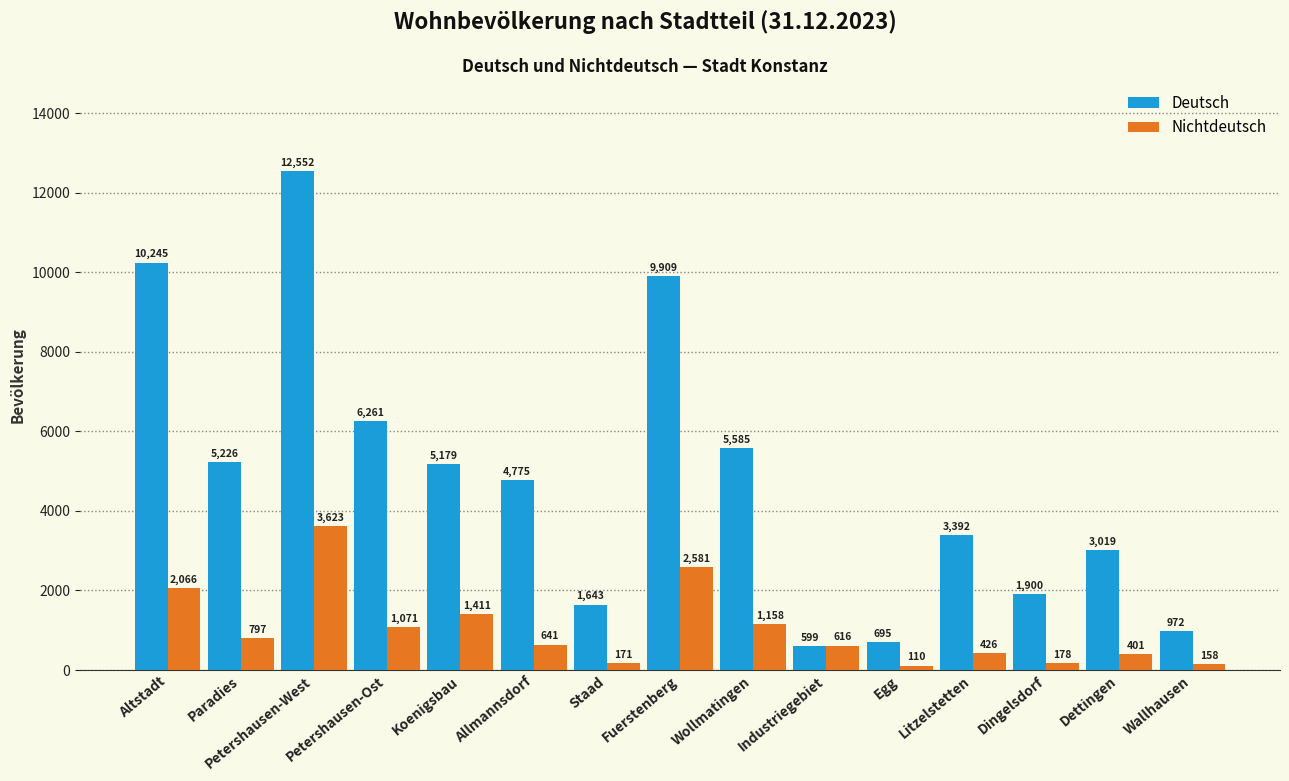

Which label corresponds to the smallest value in the chart?

Egg